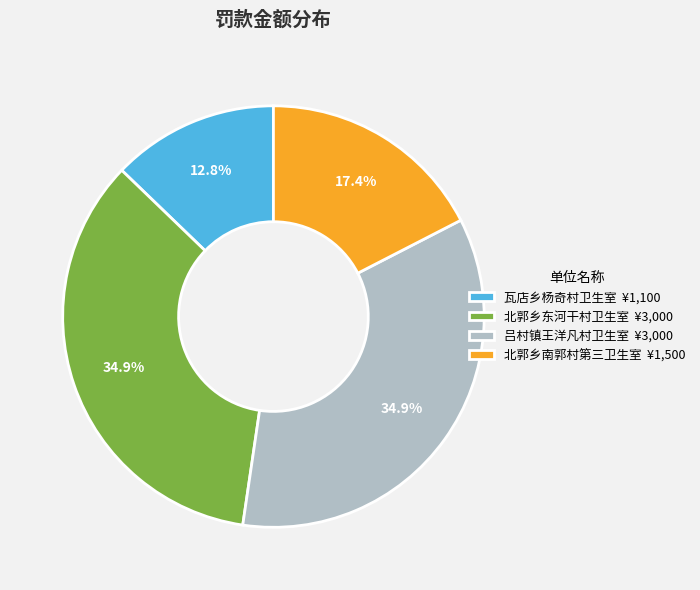

Is it true that 北郭乡东河干村卫生室 is 27% of the pie?

False